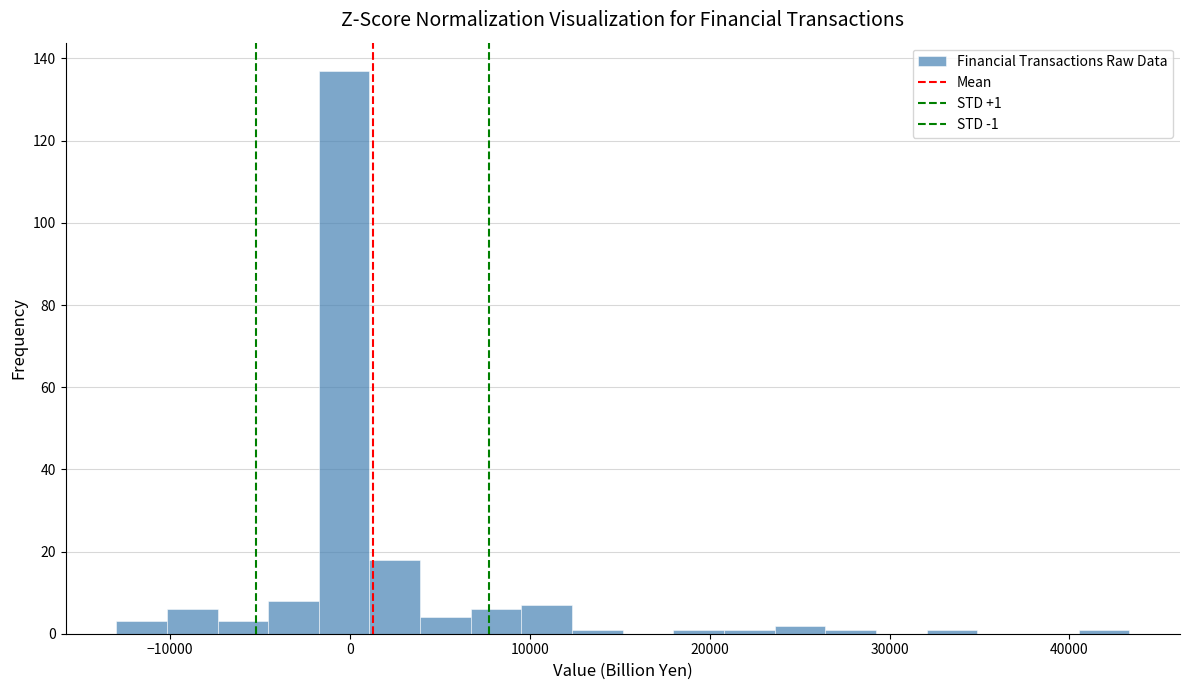

Around what value on the x-axis is the tallest bar? Give the approximate position of its centre, as read against the axis.

0